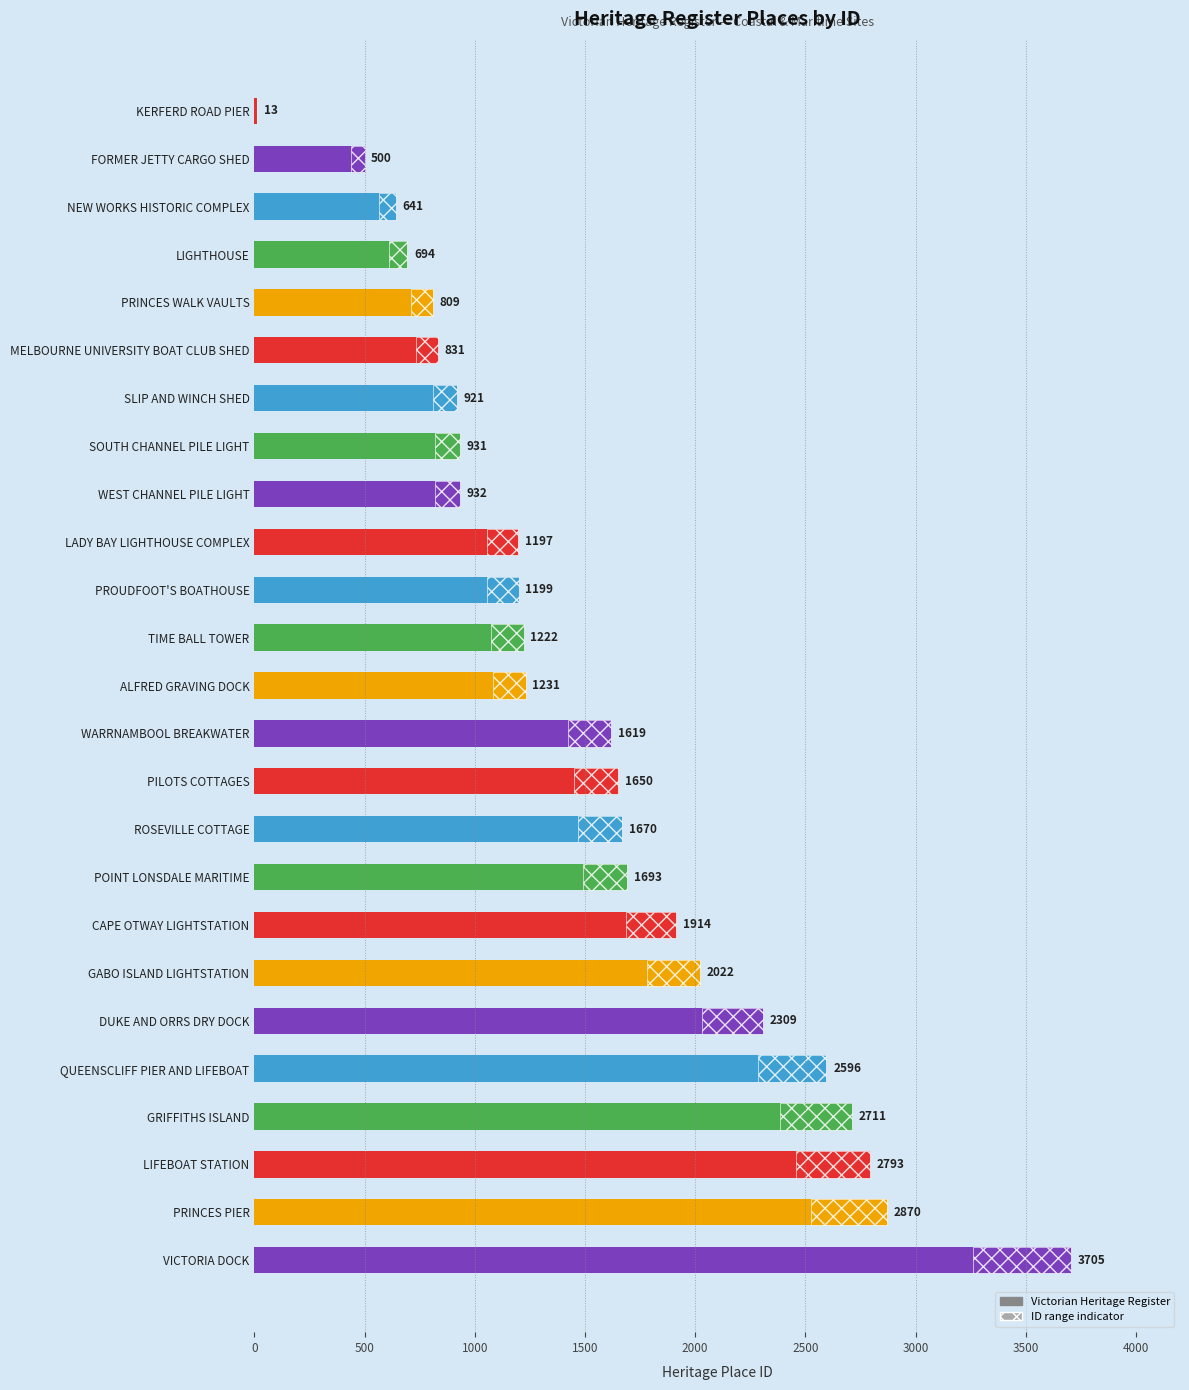

What is the difference between the maximum and minimum values?

3692